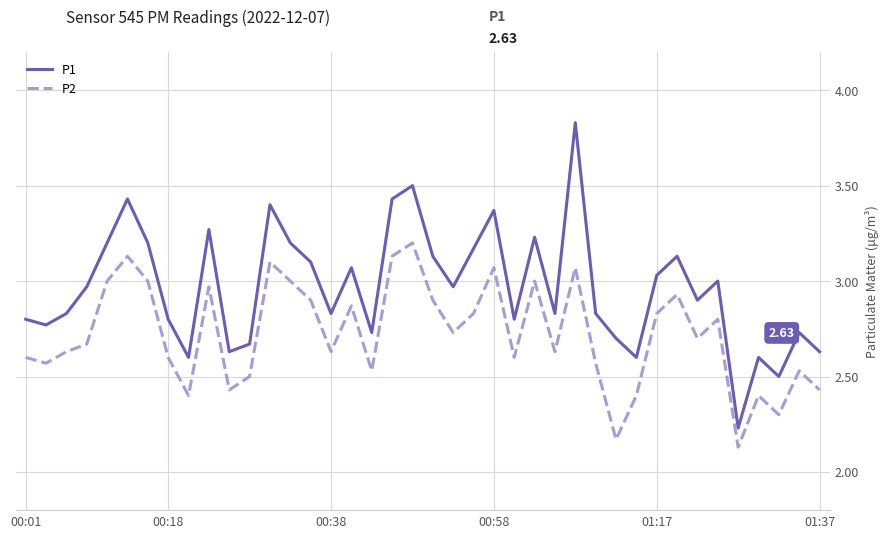

True or false: P2 and P1 cross at least once.

False